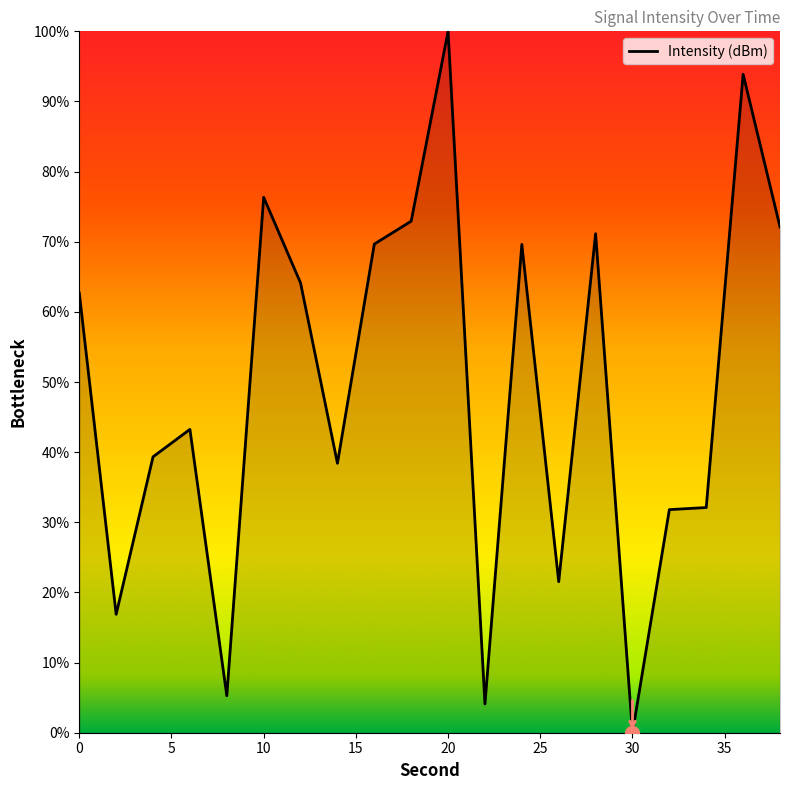

What is the greatest value displayed?

100.0